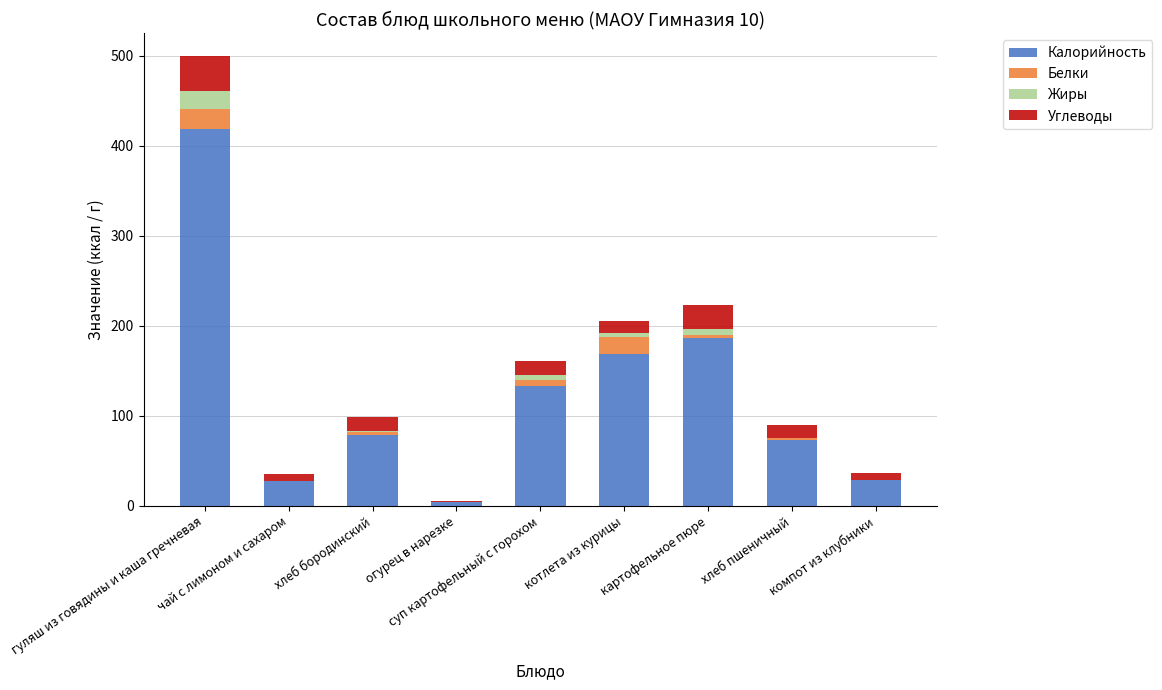

What is the highest value of the Калорийность series?

419